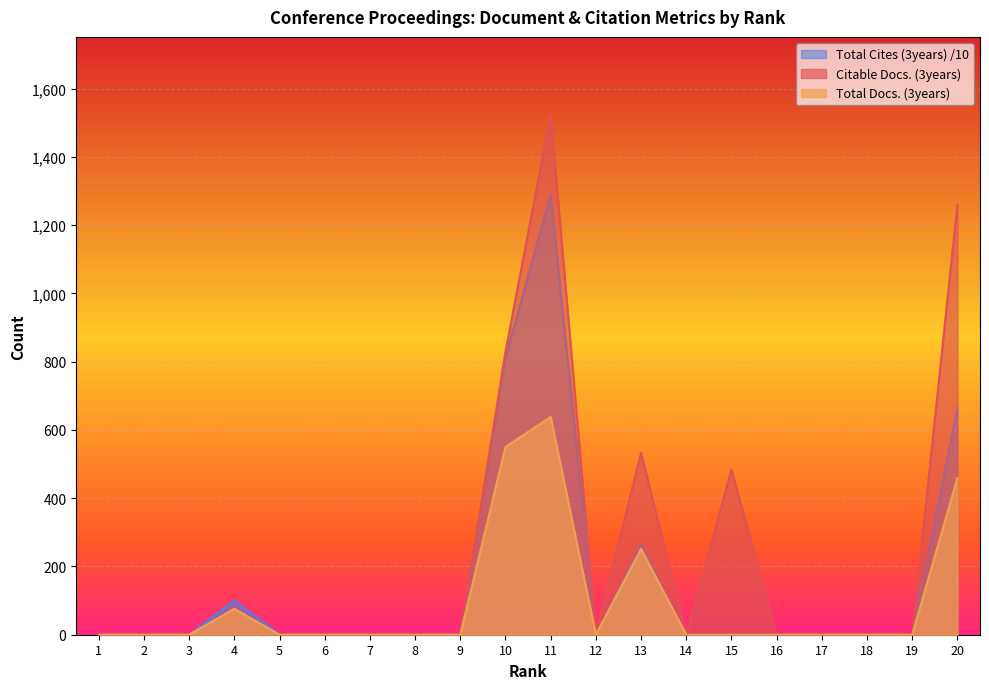

True or false: Total Docs. (3years) and Total Cites (3years) cross at least once.

False